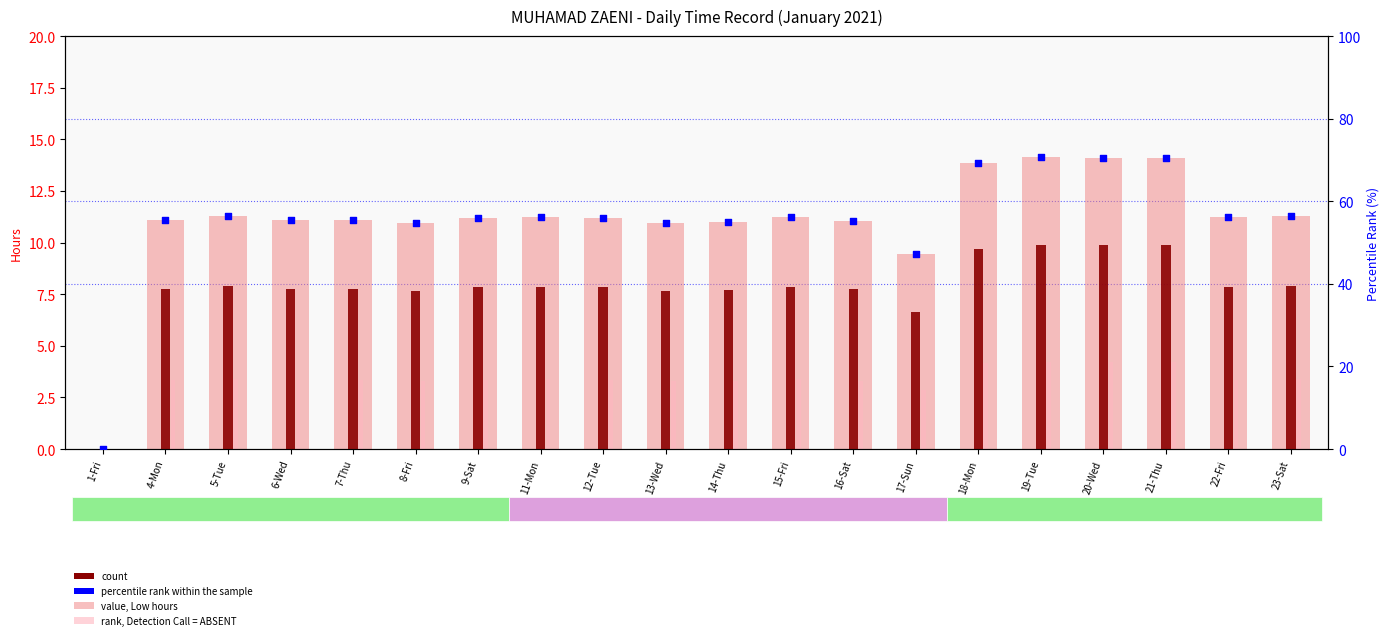

Which series contains the lowest Y value?

value, Low hours